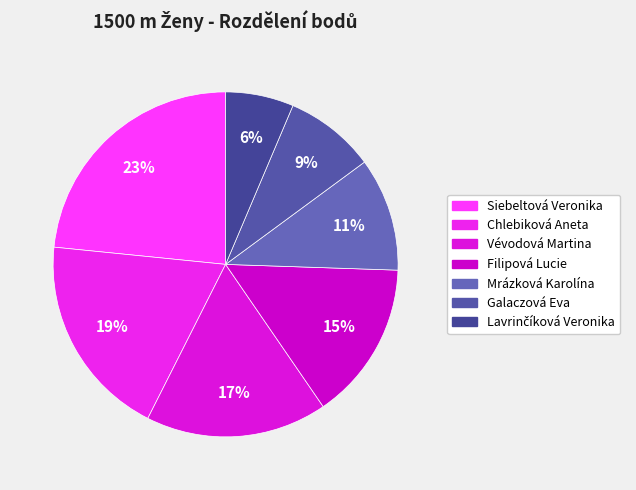

What percentage do Lavrinčíková Veronika and Mrázková Karolína together represent?

17.0%